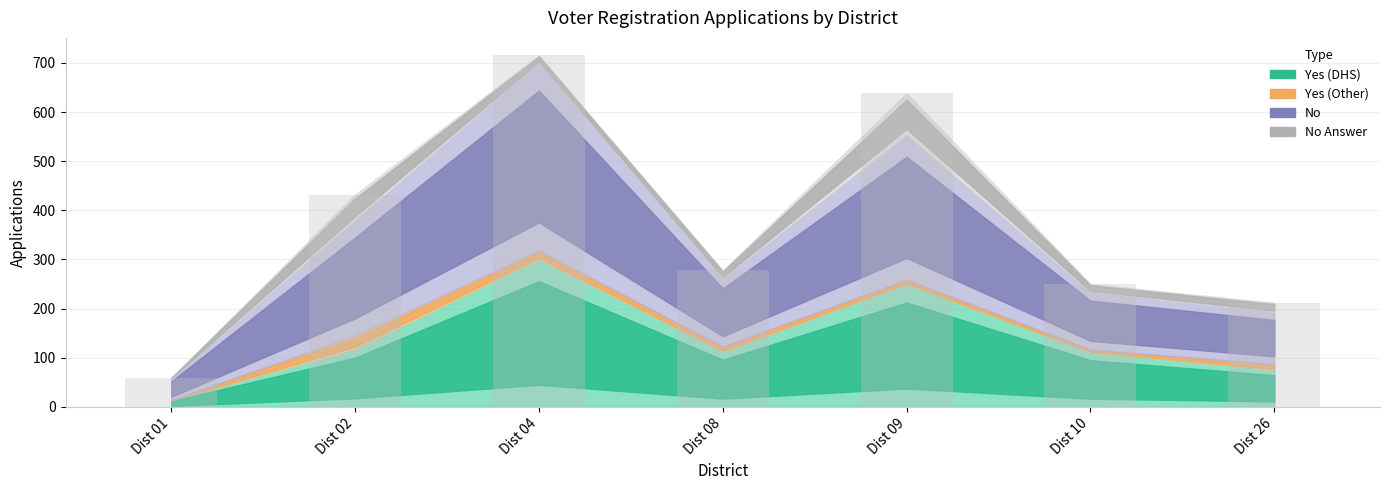

What is the sum of the Yes (Other) values at Dist 04 and Dist 09?

26